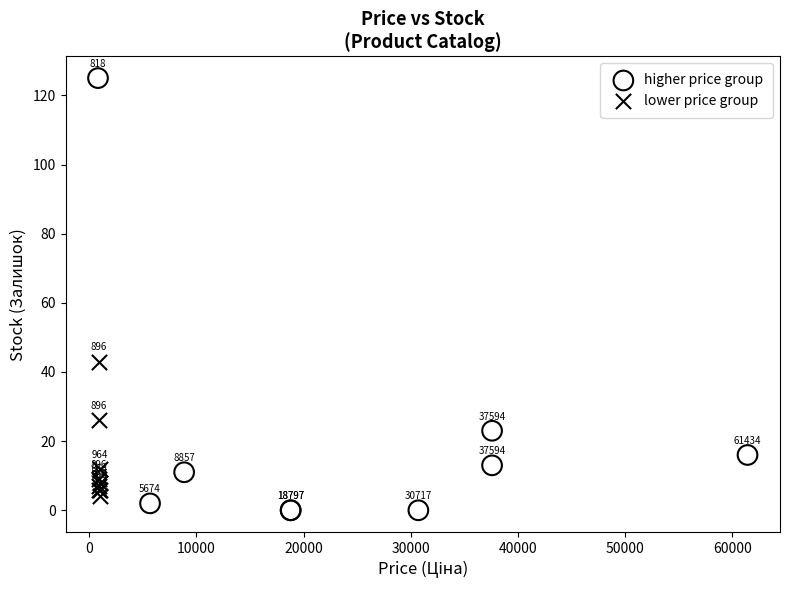

Which series contains the highest Y value?

higher price group